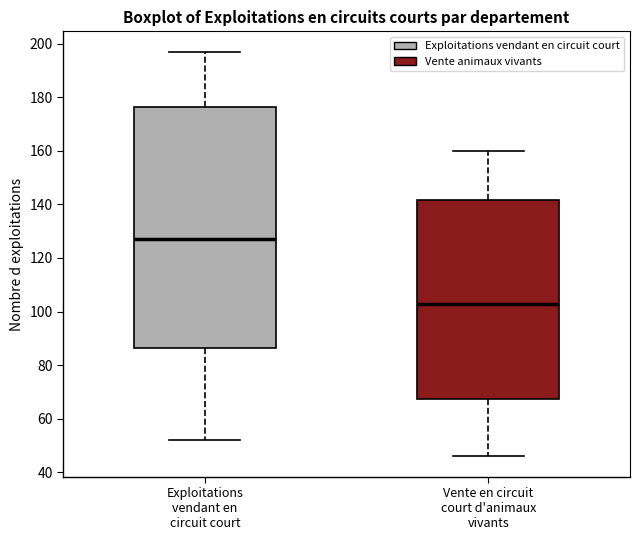

Comparing the boxes themselves (not the whiskers), which one is the tallest?

Exploitations vendant en circuit court